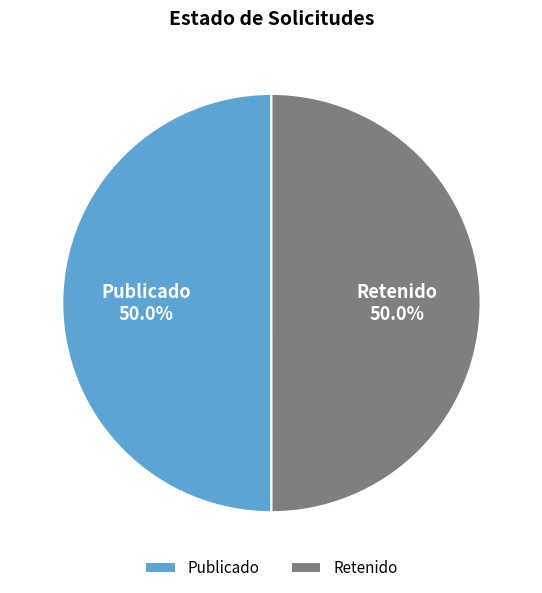

What percentage do Retenido and Publicado together represent?

100.0%